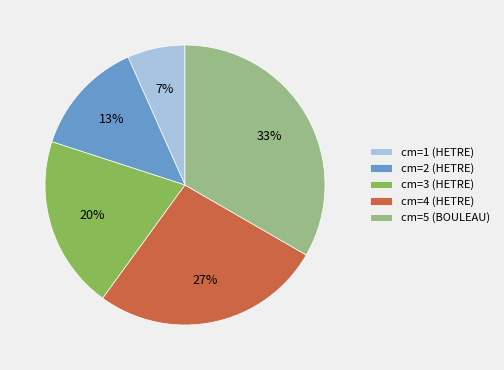

Which slice is the largest?

cm=5 (BOULEAU)